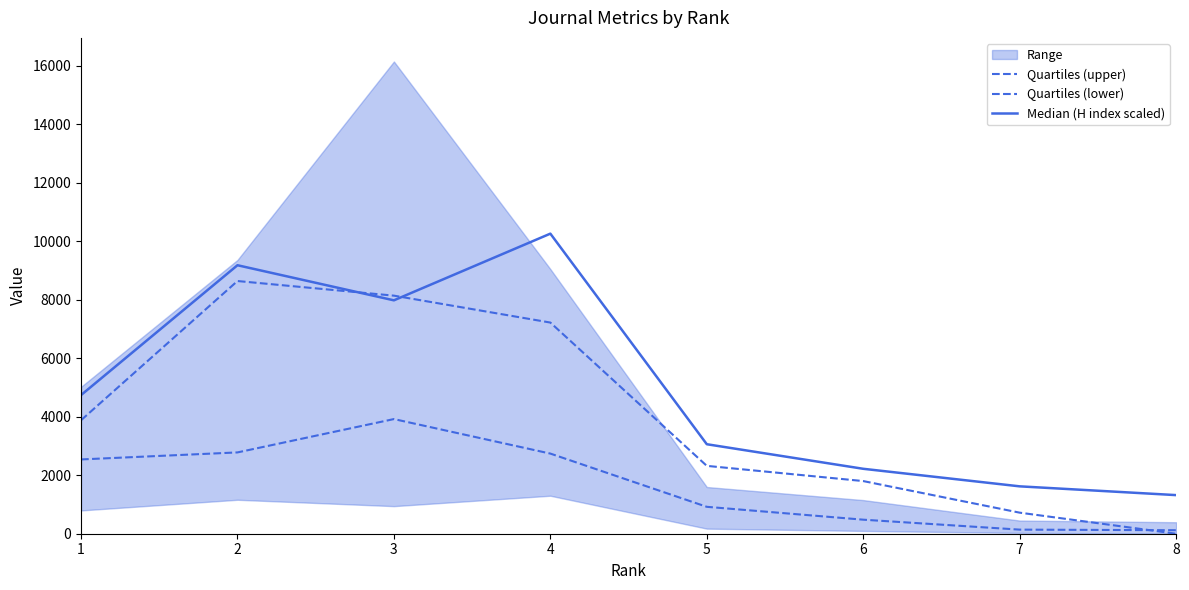

Rank the series by their average value, from lowest to highest.

Quartiles (lower), Quartiles (upper), Median (H index scaled)